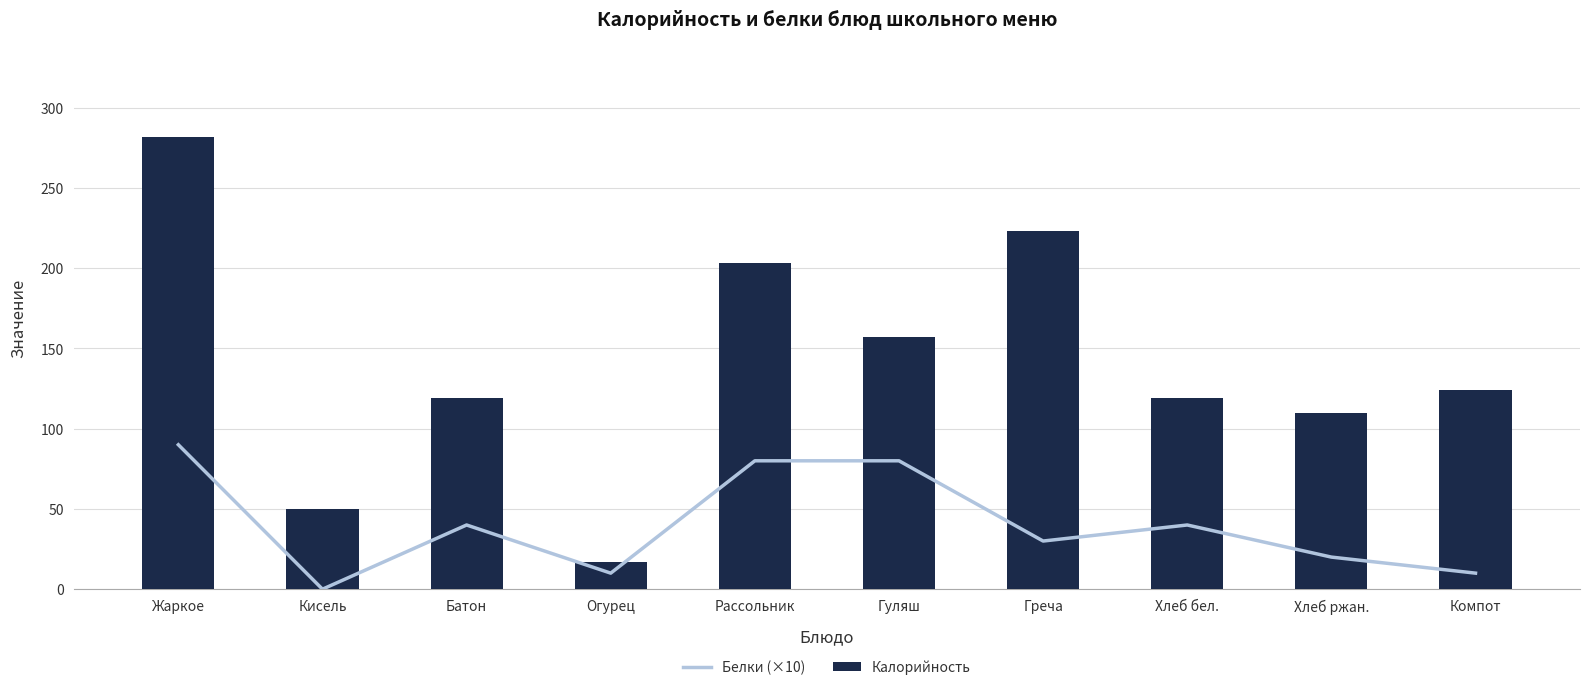

Count the Белки (×10) values in the range 10 to 80.

8